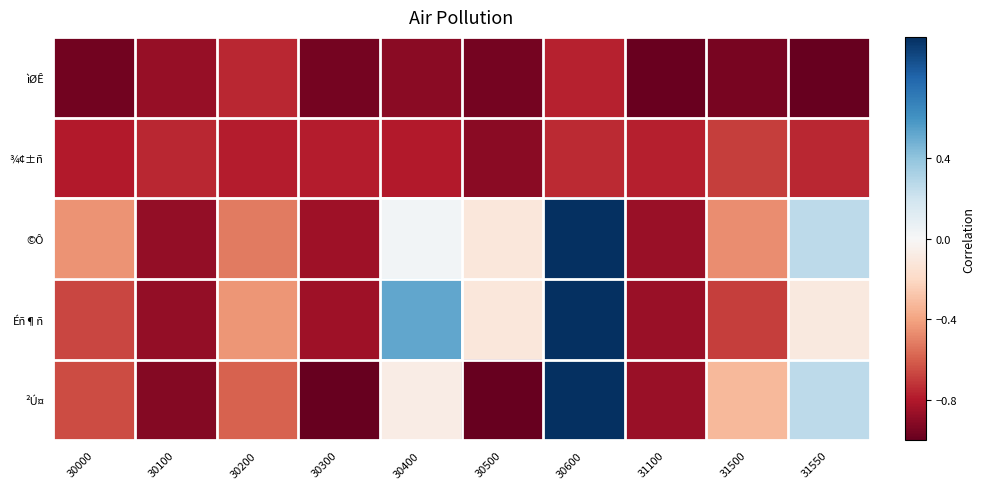

Which series has the largest total across all categories?

©Ô